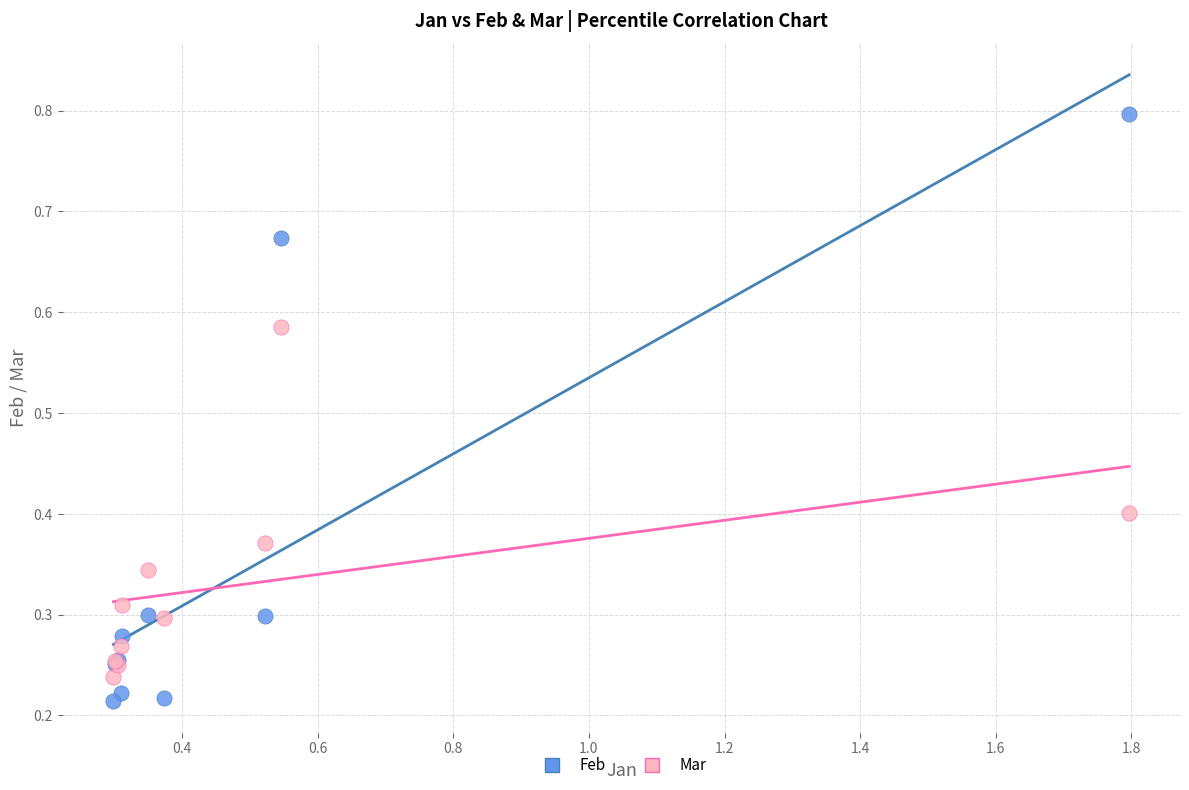

What are all the series names shown in the legend?

Feb, Mar